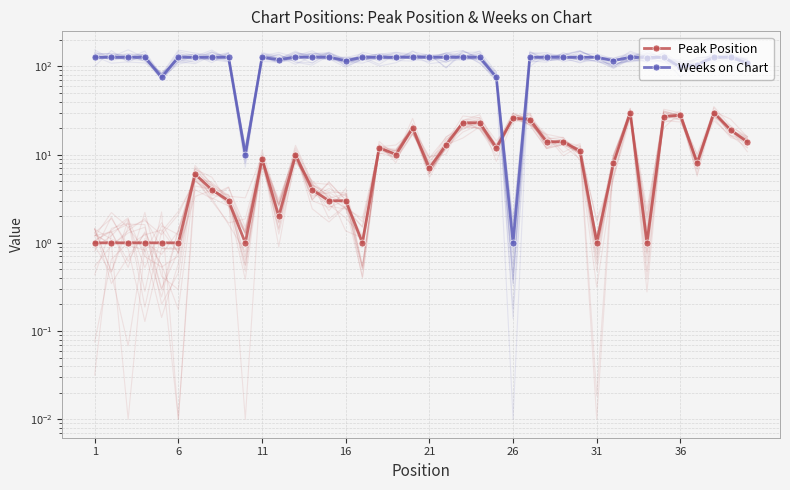

In Peak Position, how many points are lower than both neighbors (excluding endpoints)?

9